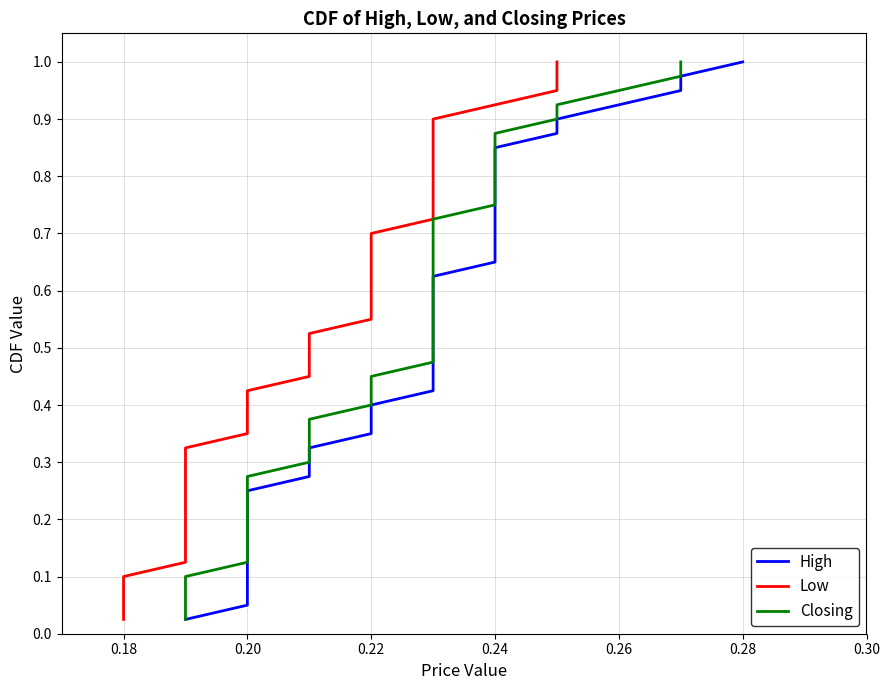

True or false: High has a value of 0.8 at 0.24.

True